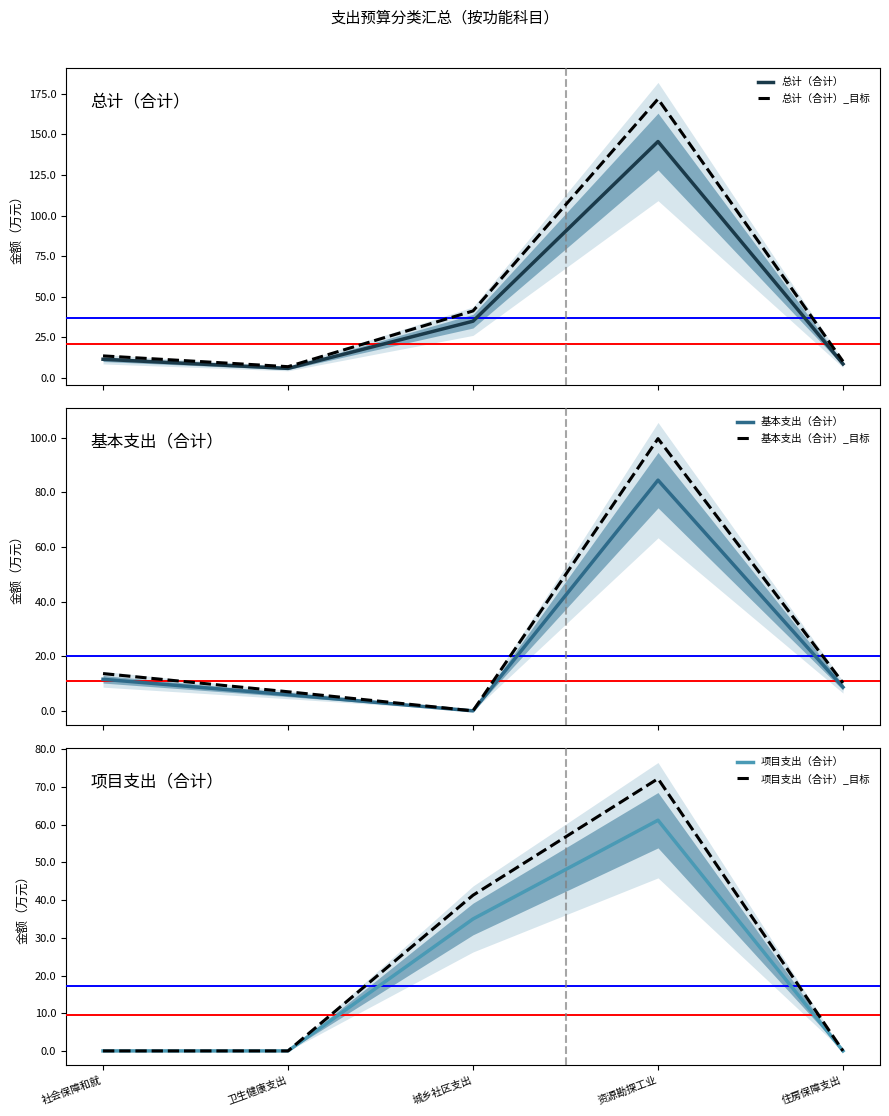

At how many categories does at least one series exceed 47?

1